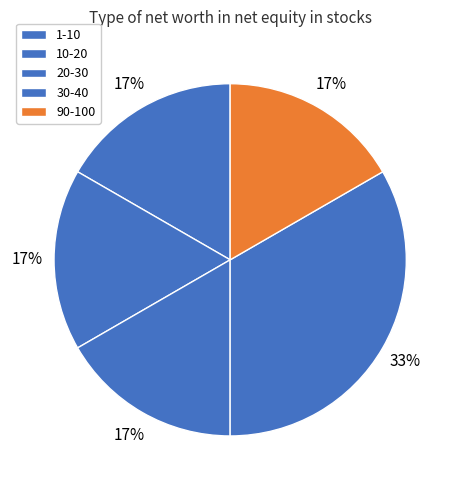

What is the smallest slice in the pie chart?

1-10